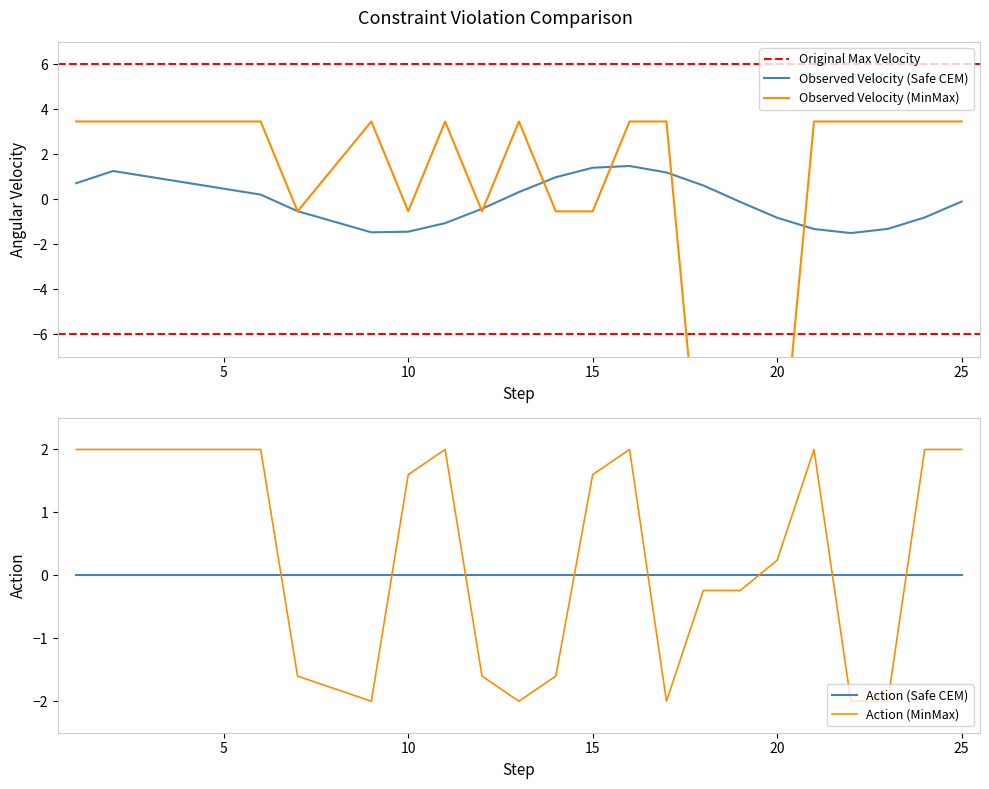

What is the lowest value of the Observed Velocity (Safe CEM) series?

-1.5